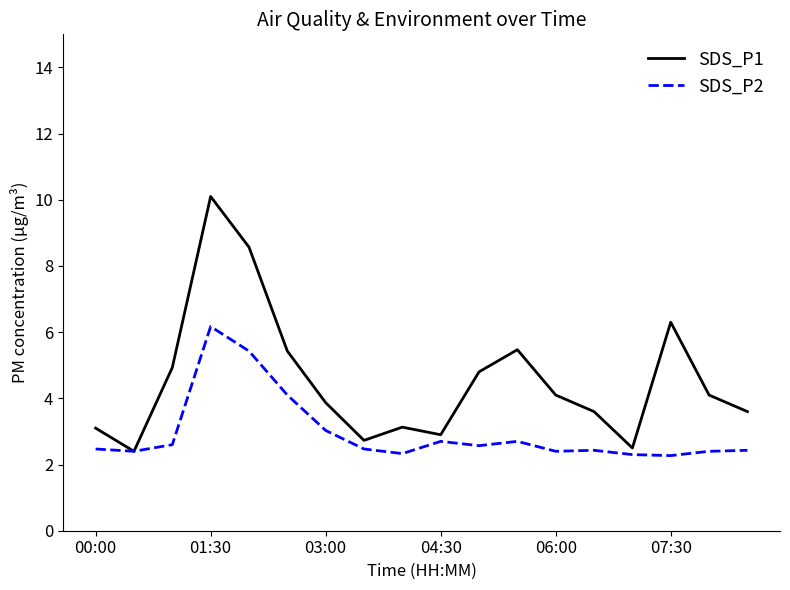

Which series has the largest total across all categories?

SDS_P1